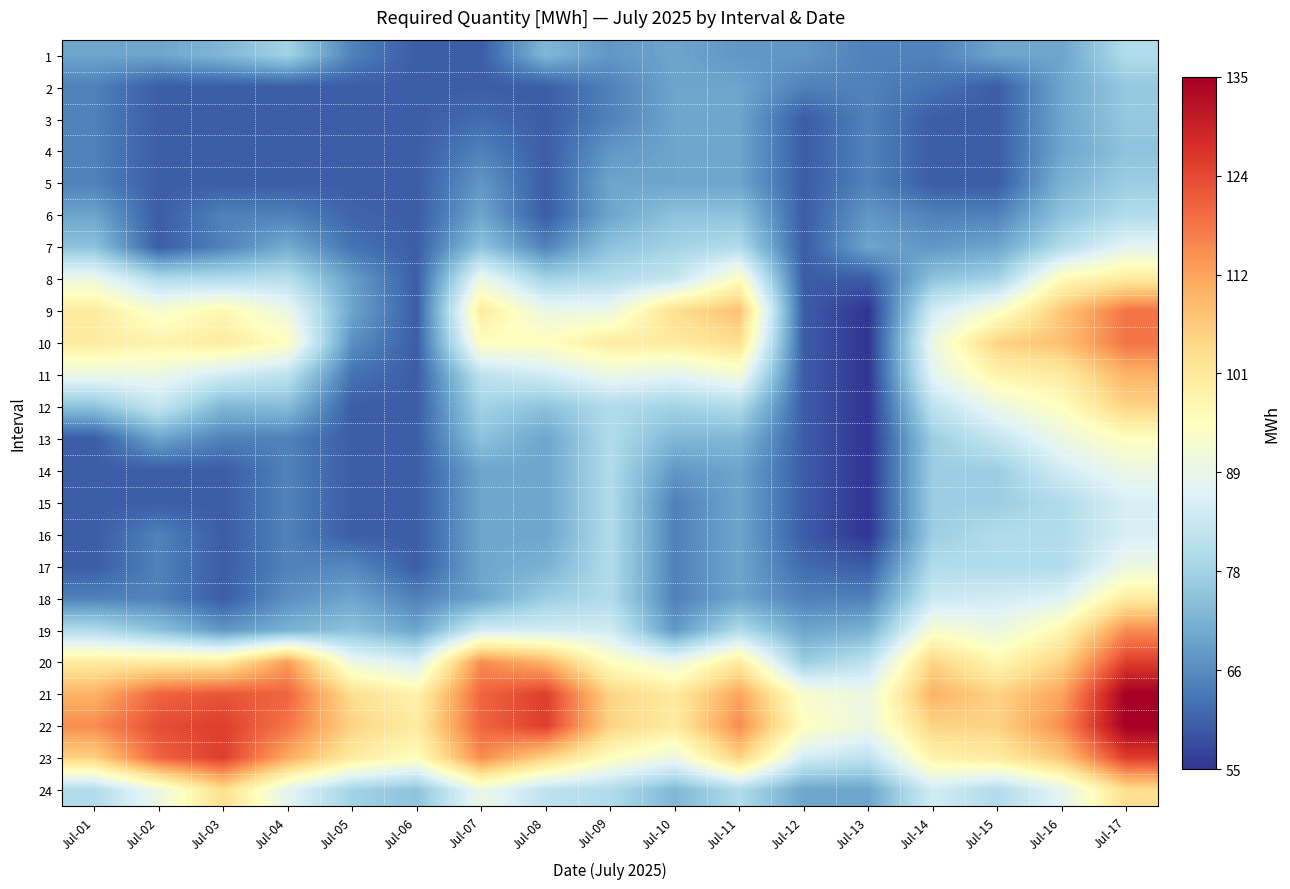

Which has a higher value, Jul-07 or Jul-16?

Jul-16